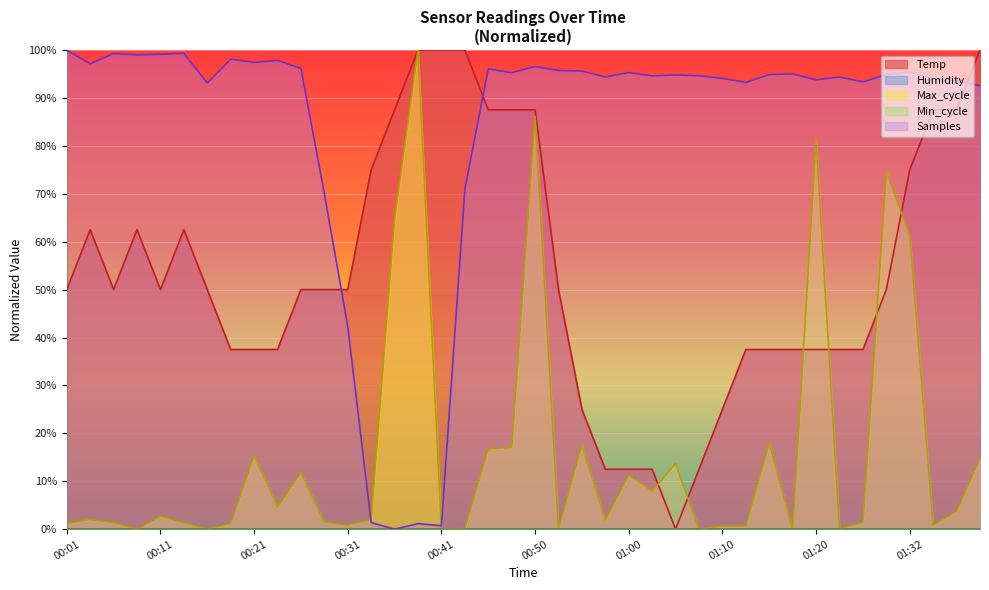

What is the label of the 26th point from the left?

01:03